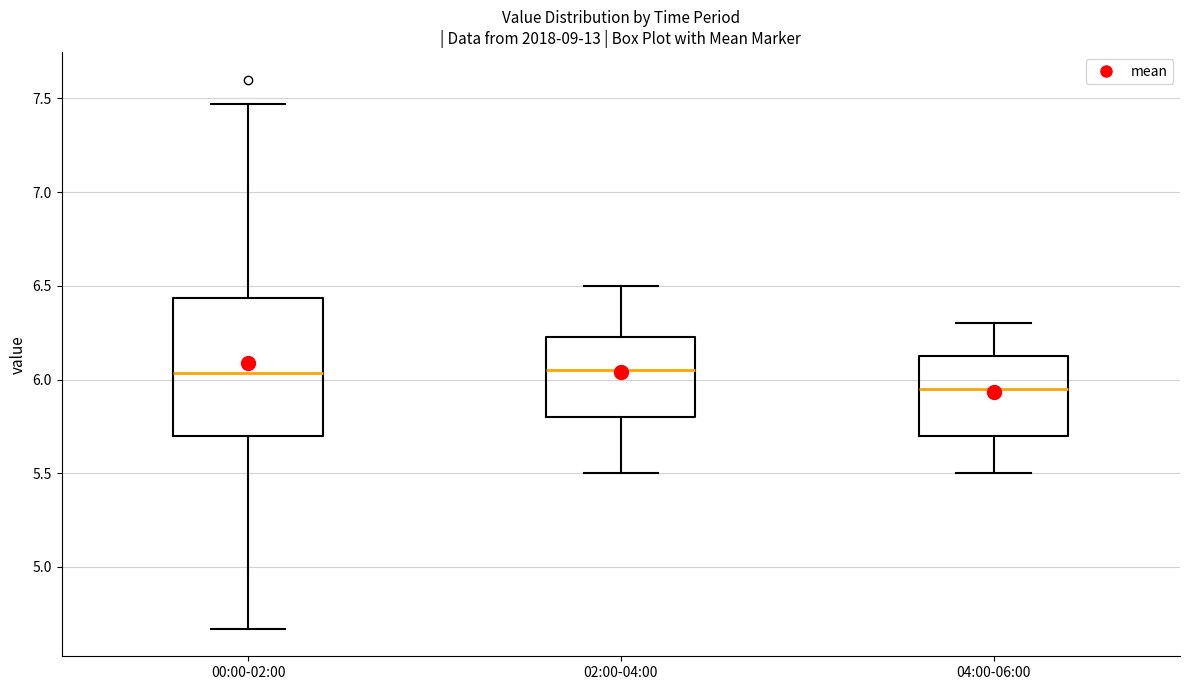

Reading left to right, transcribe this box plot: for each box, give where its median line is, the range the box spans, and where its two whiskers end, as read against the y-axis. The values are not printed on the chart, so give them approximately, as read against the axis.

00:00-02:00: median 6.05, box 5.70 to 6.45, whiskers 4.65 to 7.45
02:00-04:00: median 6.05, box 5.80 to 6.25, whiskers 5.50 to 6.50
04:00-06:00: median 5.95, box 5.70 to 6.15, whiskers 5.50 to 6.30